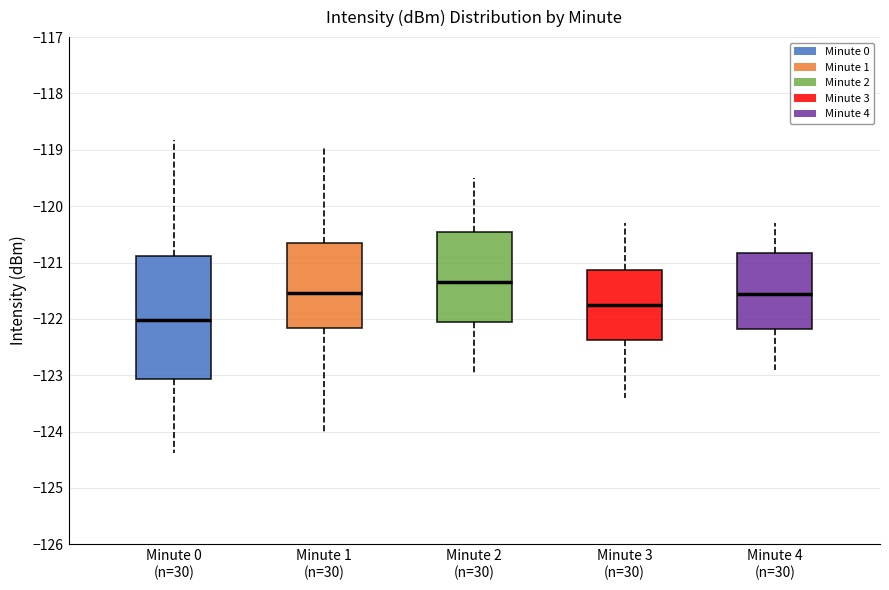

Which box's median line is the highest?

Minute 2 (n=30)